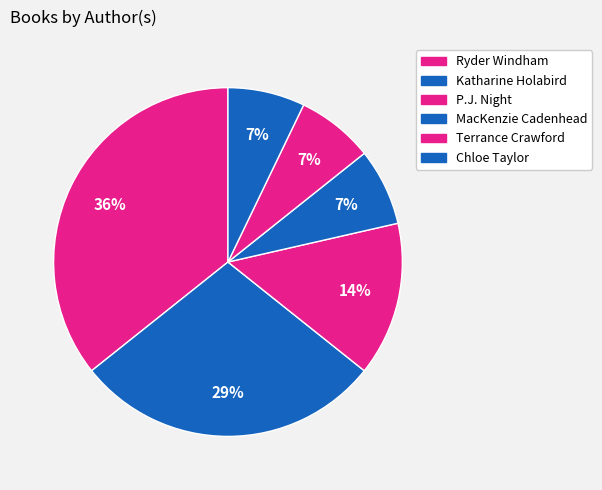

How many segments does this pie chart have?

6